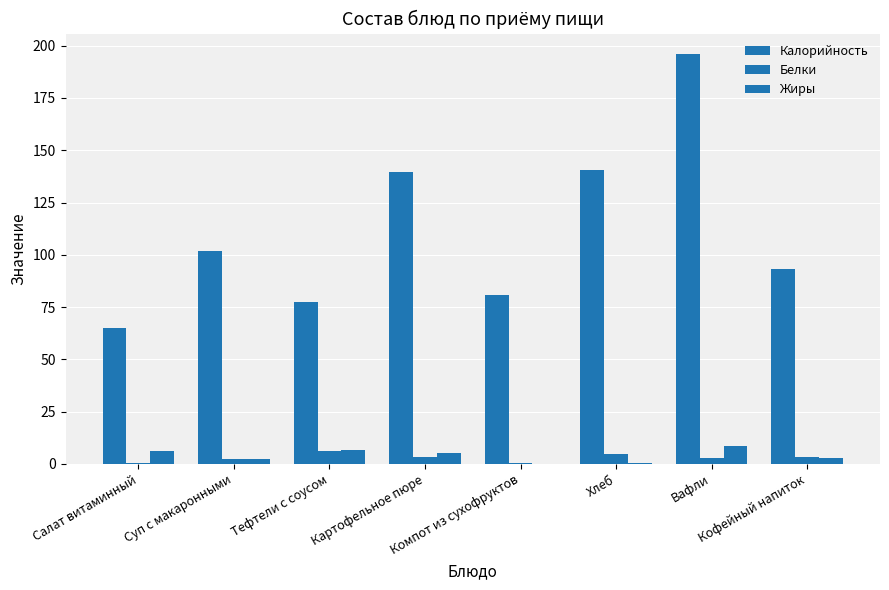

How many groups of bars are there?

8